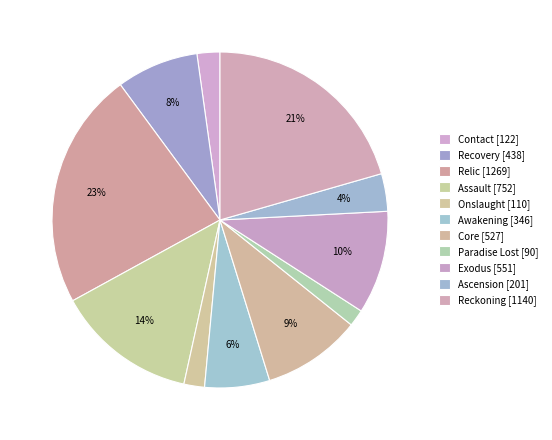

What is the ratio of the value at Contact to the value at Recovery?

0.3